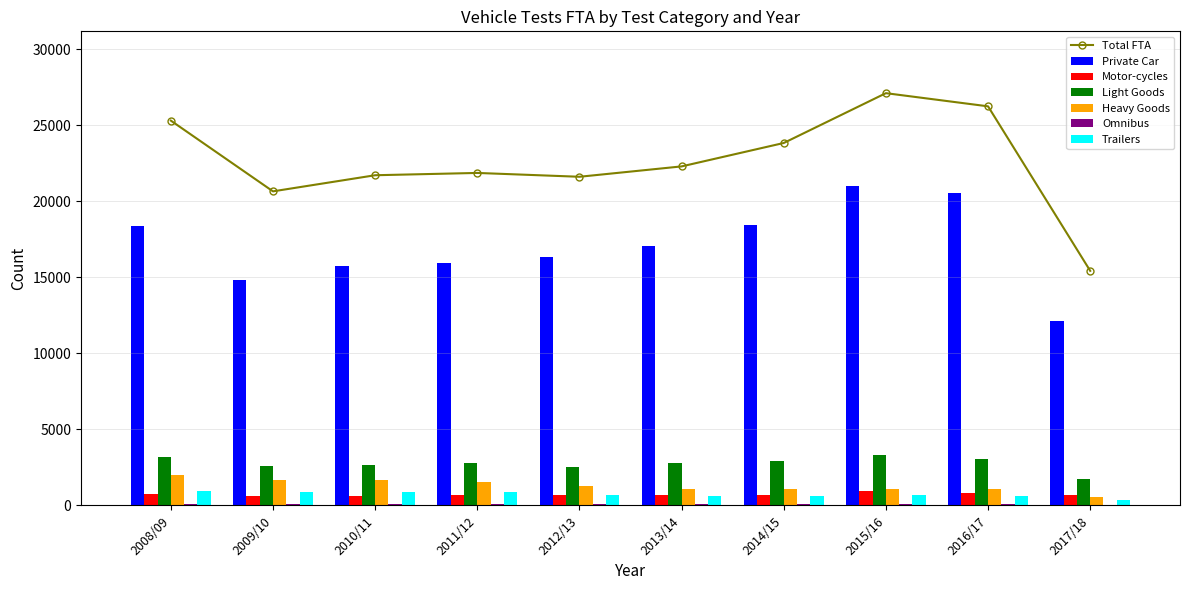

How many bars are there in total?

60